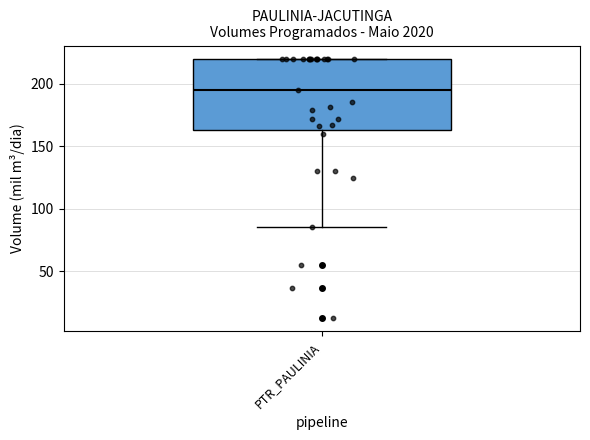

Where does the lower whisker of the box for PTR_PAULINIA end on the y-axis? The values are not printed on the chart, so give them approximately, as read against the axis.

85